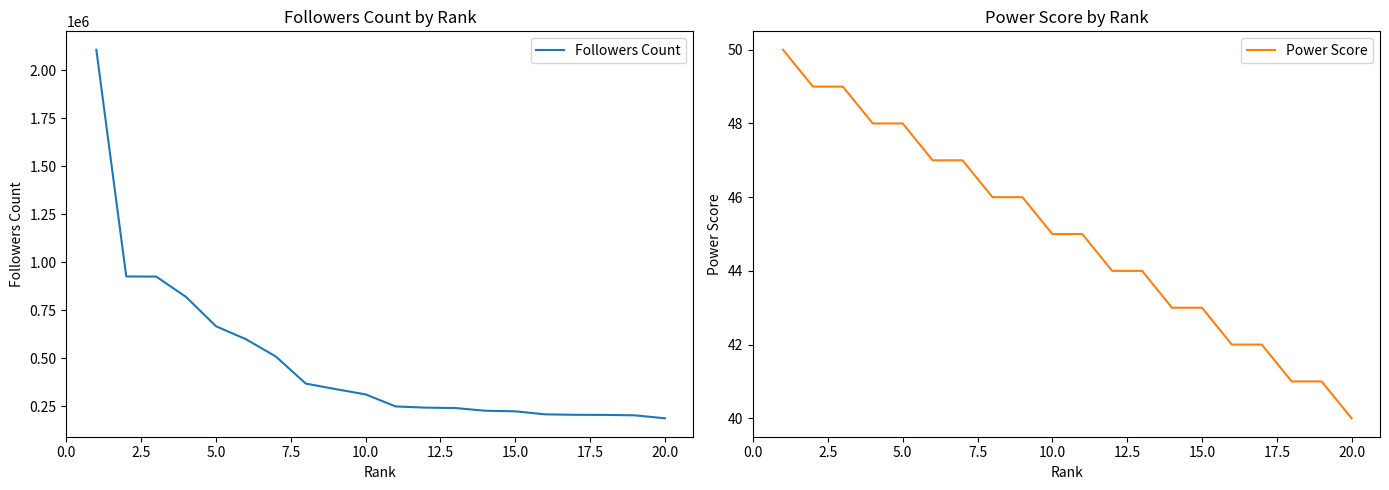

What is the average value of the Followers Count series?

488871